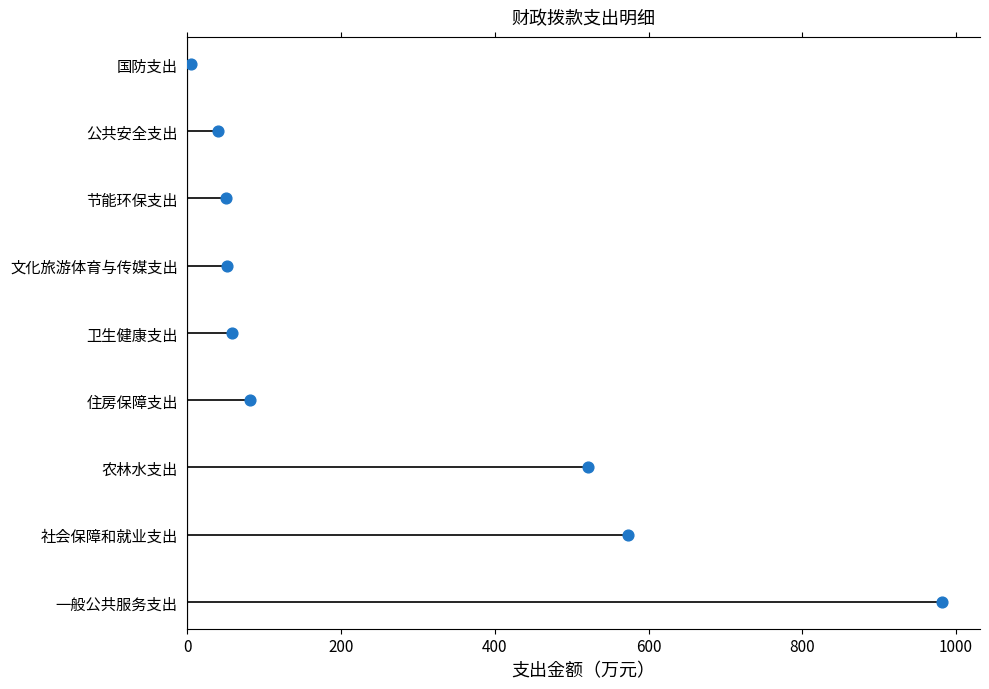

What is the change in value from 400 to 600?

+1